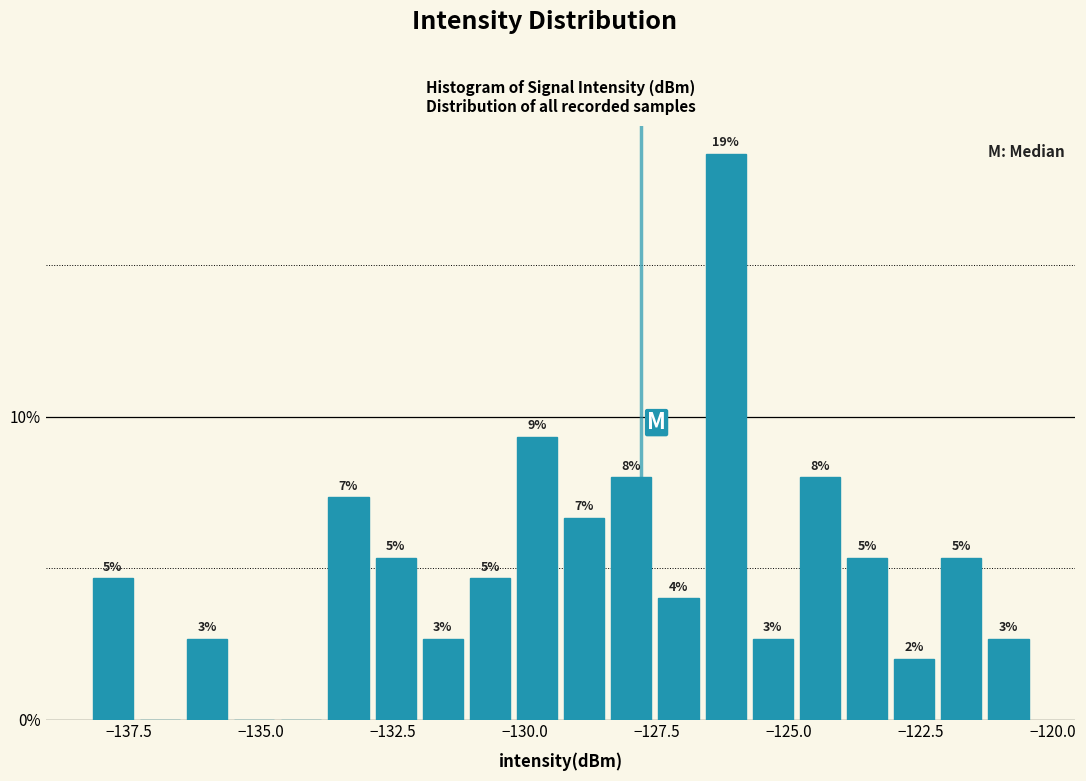

Read against the x-axis, roughly where is the centre of the tallest bar?

-126.0